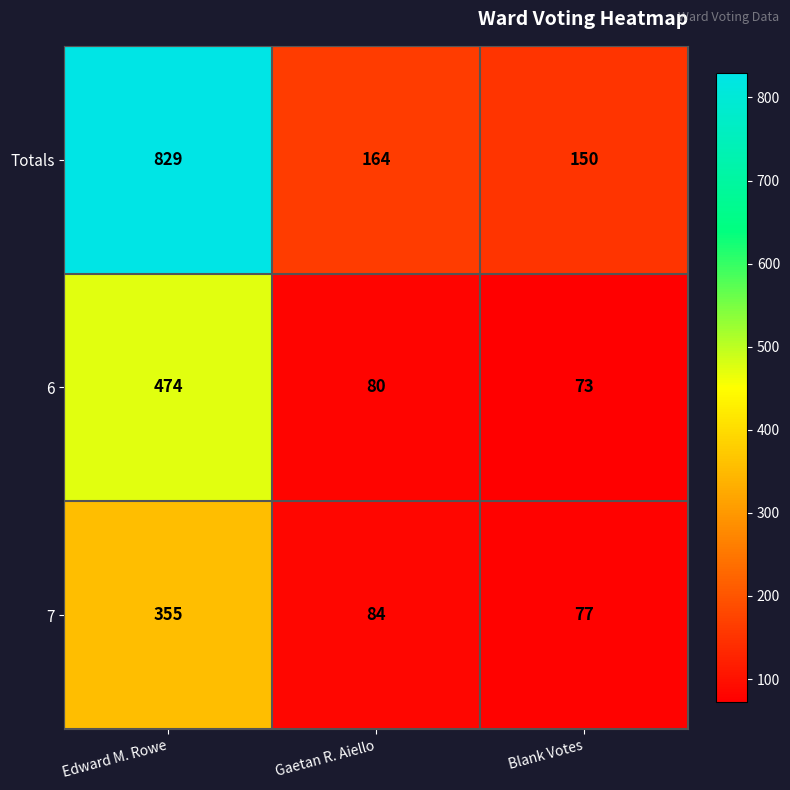

What is the smallest value displayed?

73